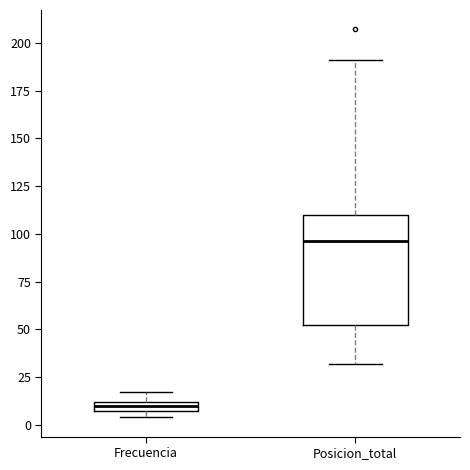

Which box has the lowest median line?

Frecuencia